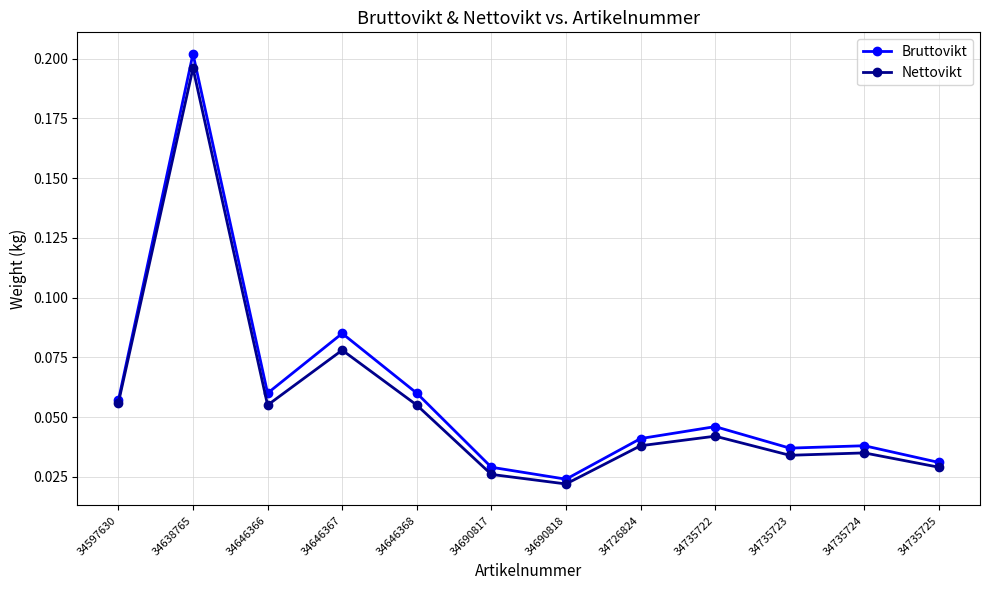

Where is the first local minimum for Nettovikt?

34646366